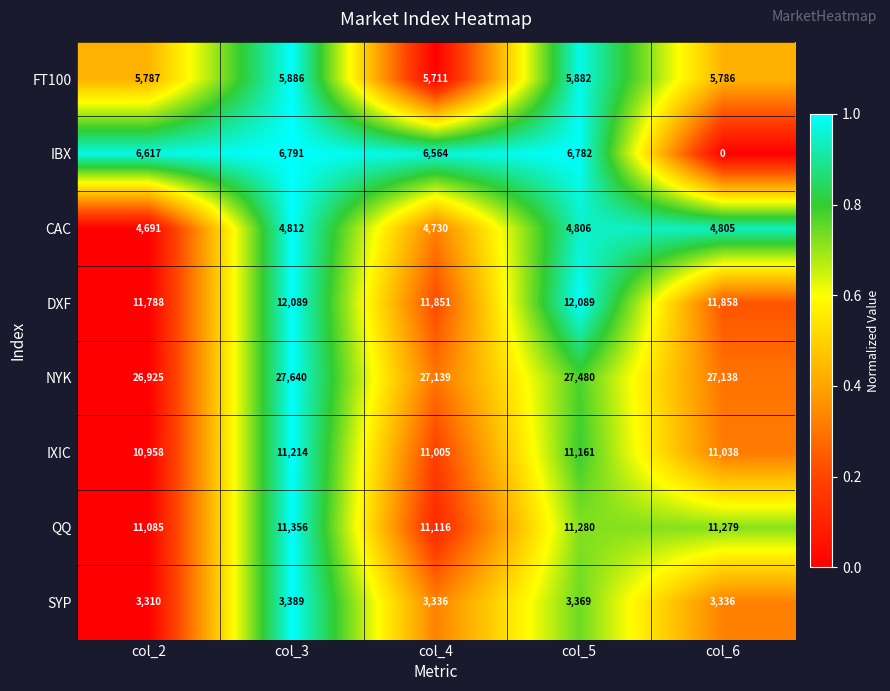

At col_5, list the series in order from largest to smallest.

NYK, DXF, QQ, IXIC, IBX, FT100, CAC, SYP